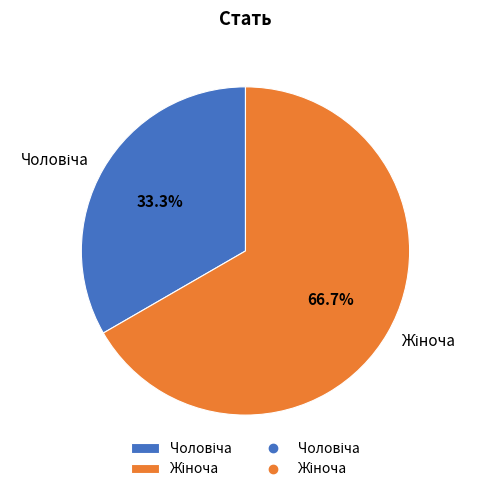

How many segments does this pie chart have?

2